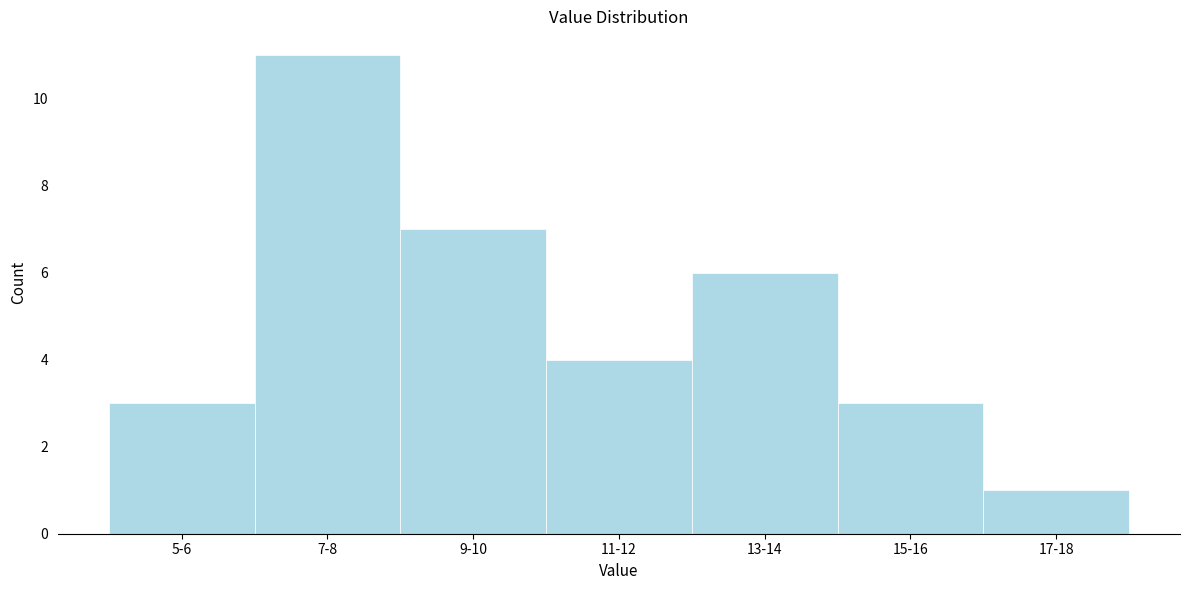

Reading left to right, what are all the values shown in this chart?

5-6=3	7-8=11	9-10=7	11-12=4	13-14=6	15-16=3	17-18=1